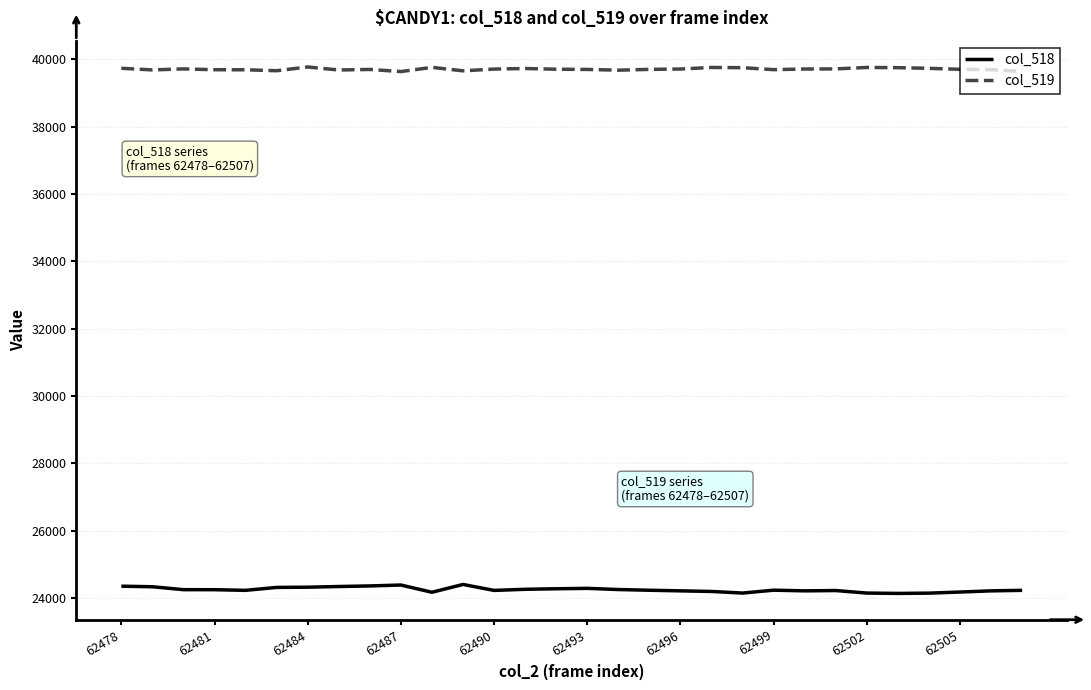

True or false: col_518 and col_519 intersect in this chart.

False